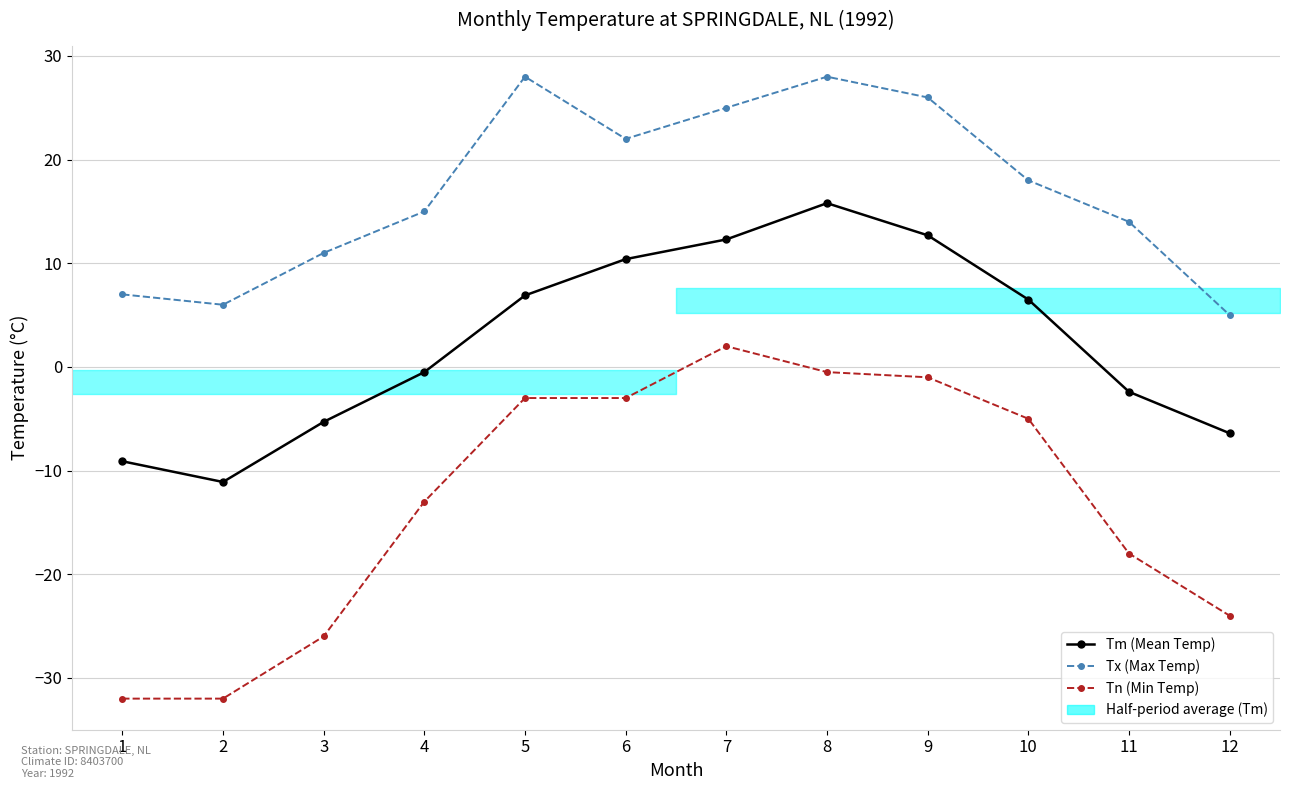

Where is Tm (Mean Temp) nearest to the value 2?

4